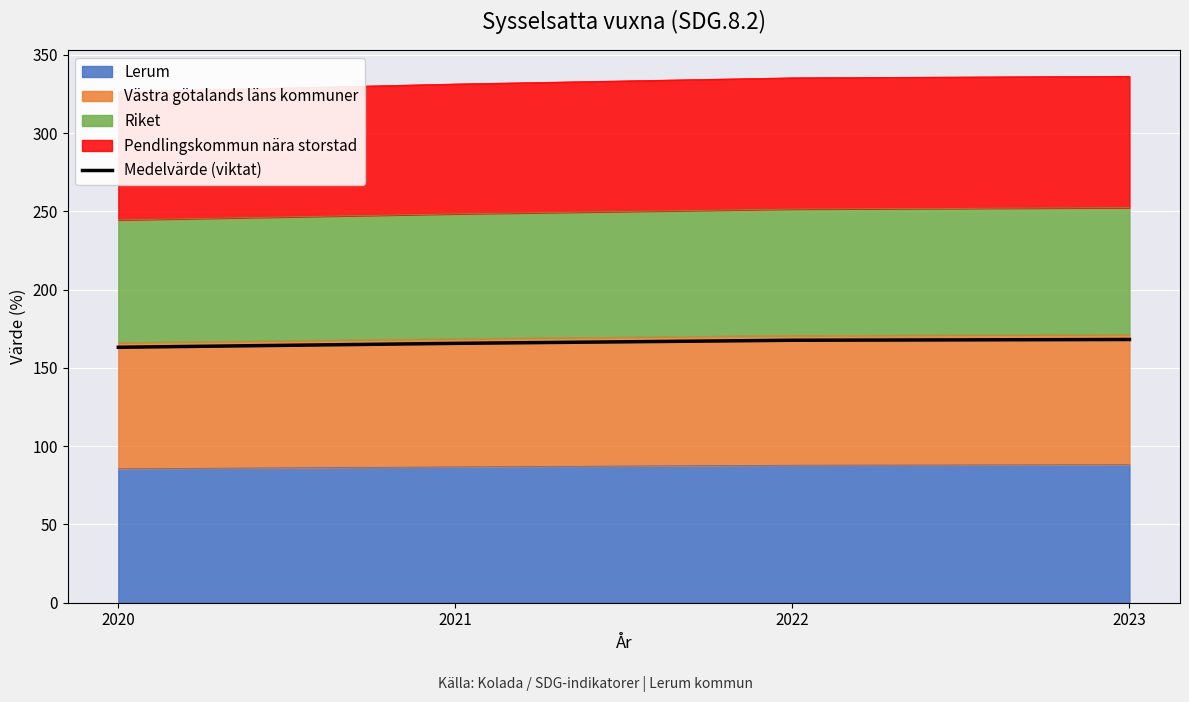

Which category has the highest value across all series?

2023